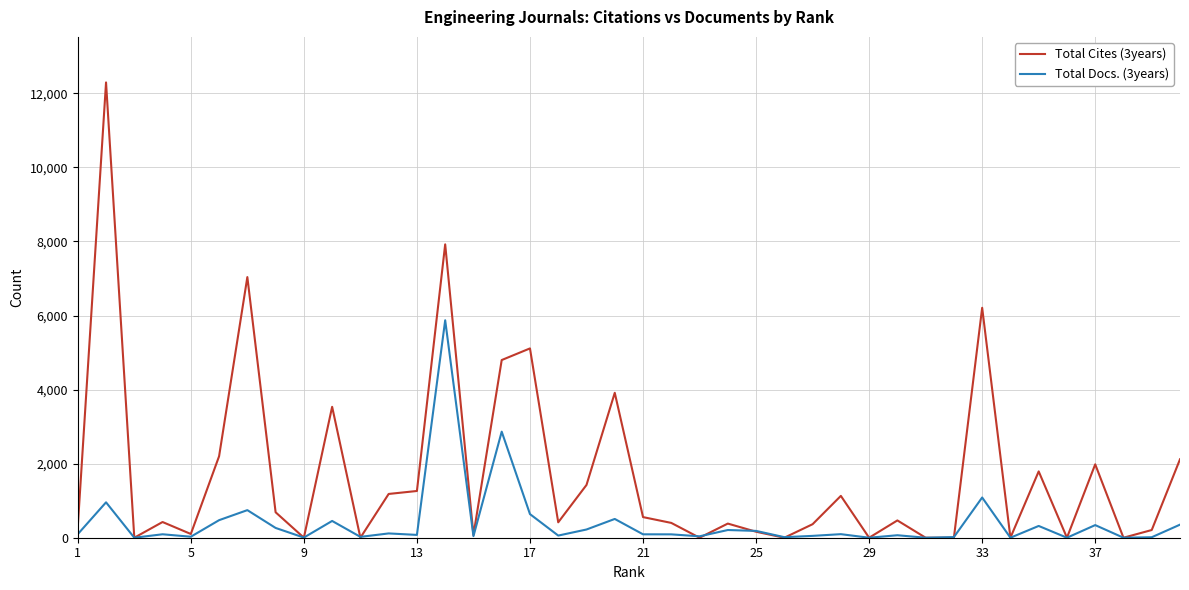

Which series has the largest total across all categories?

Total Cites (3years)